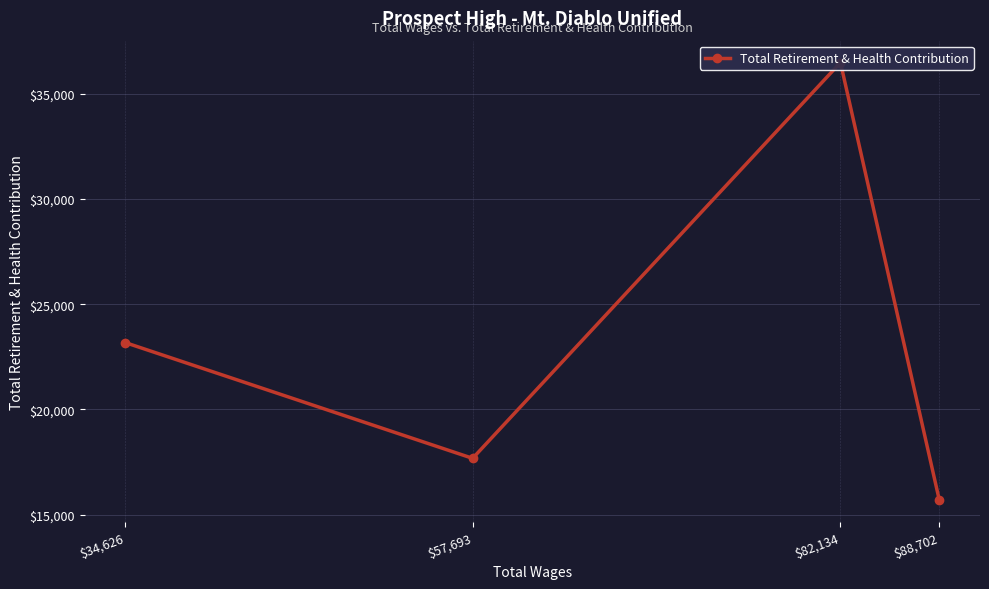

At which category does the chart reach its minimum across all series?

$88,702